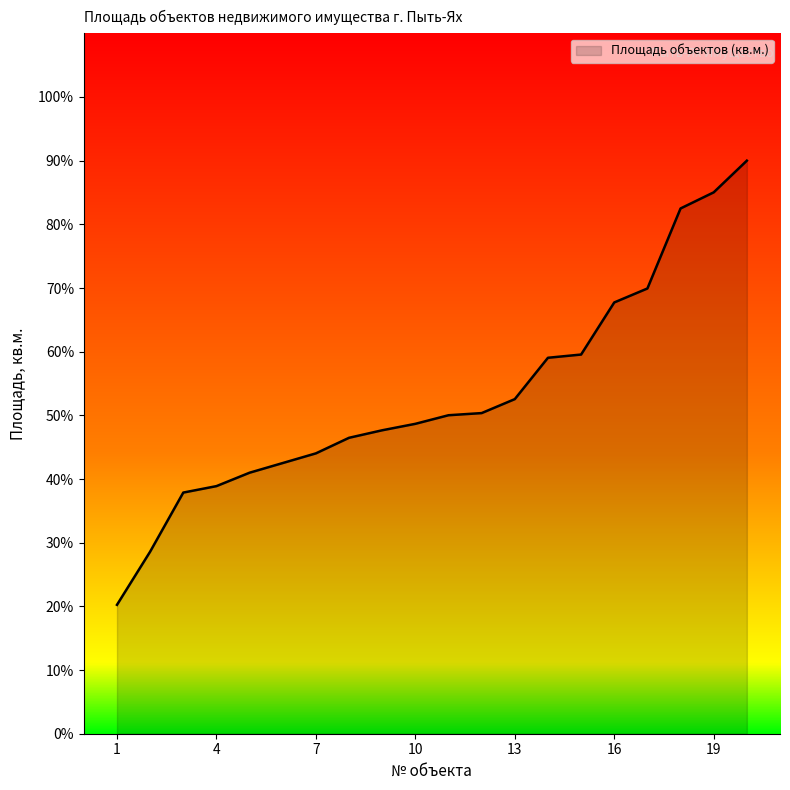

What is the maximum value shown in the chart?

90.0